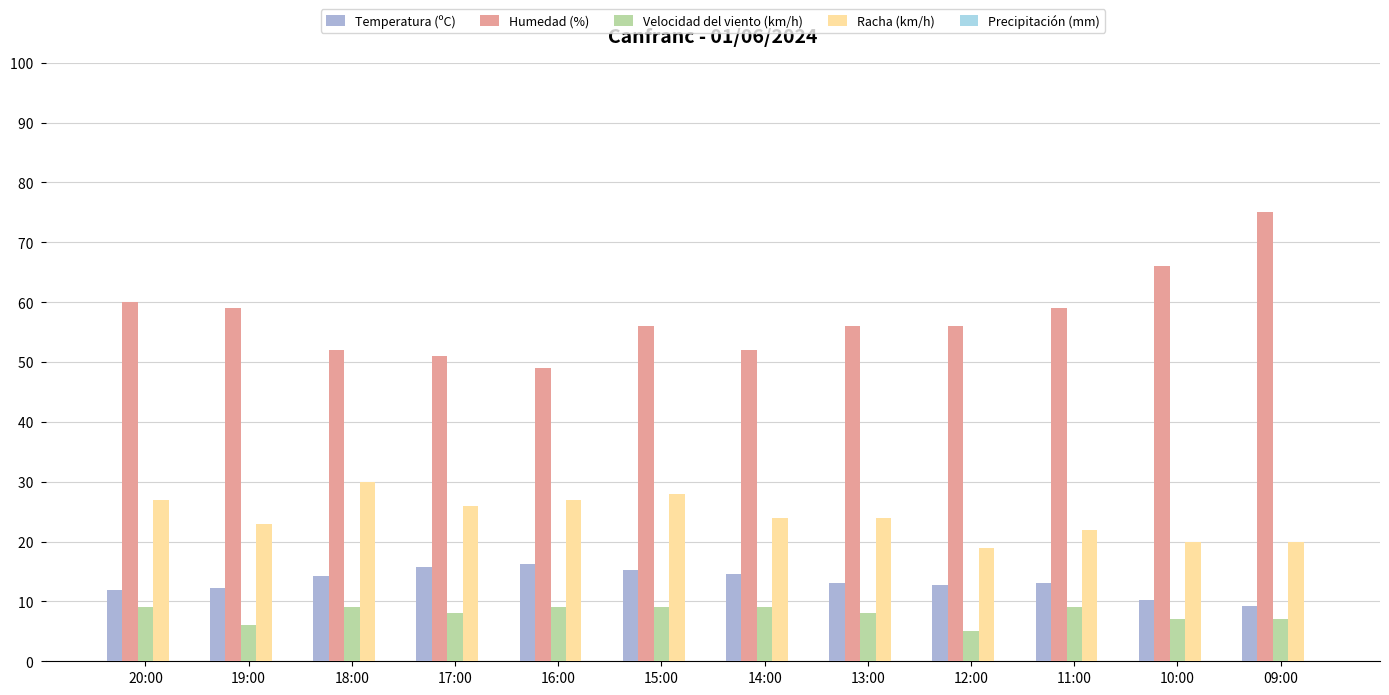

Rank the series by their maximum value, from highest to lowest.

Humedad (%), Racha (km/h), Temperatura (ºC), Velocidad del viento (km/h)